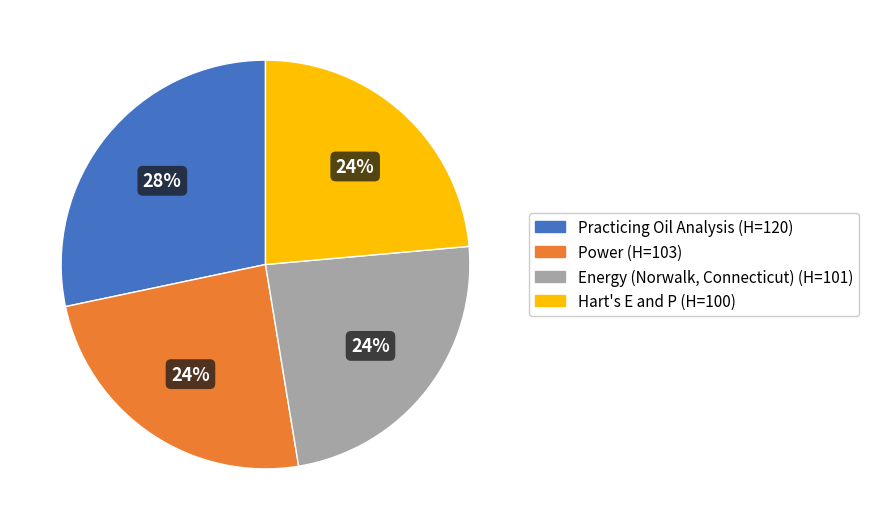

To the nearest percent, what is the difference between the Practicing Oil Analysis and Power slice percentages?

4%